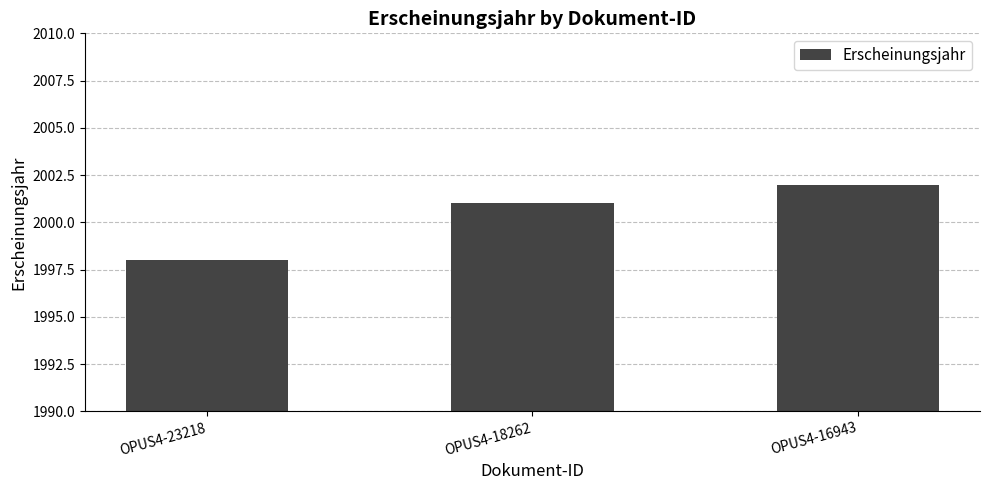

Read the value at OPUS4-16943.

2002